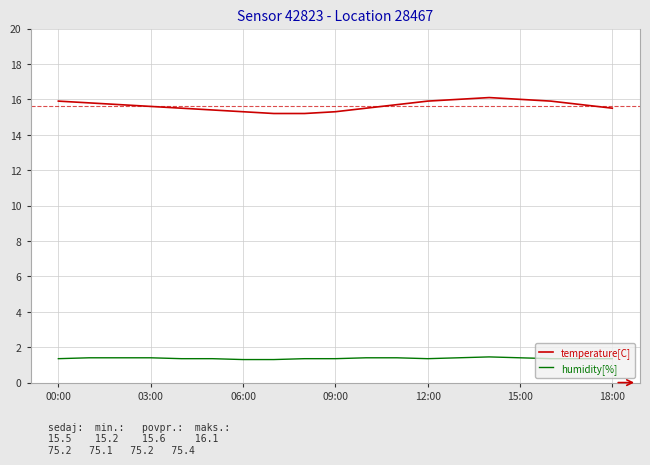

Which series has the largest total across all categories?

temperature[C]